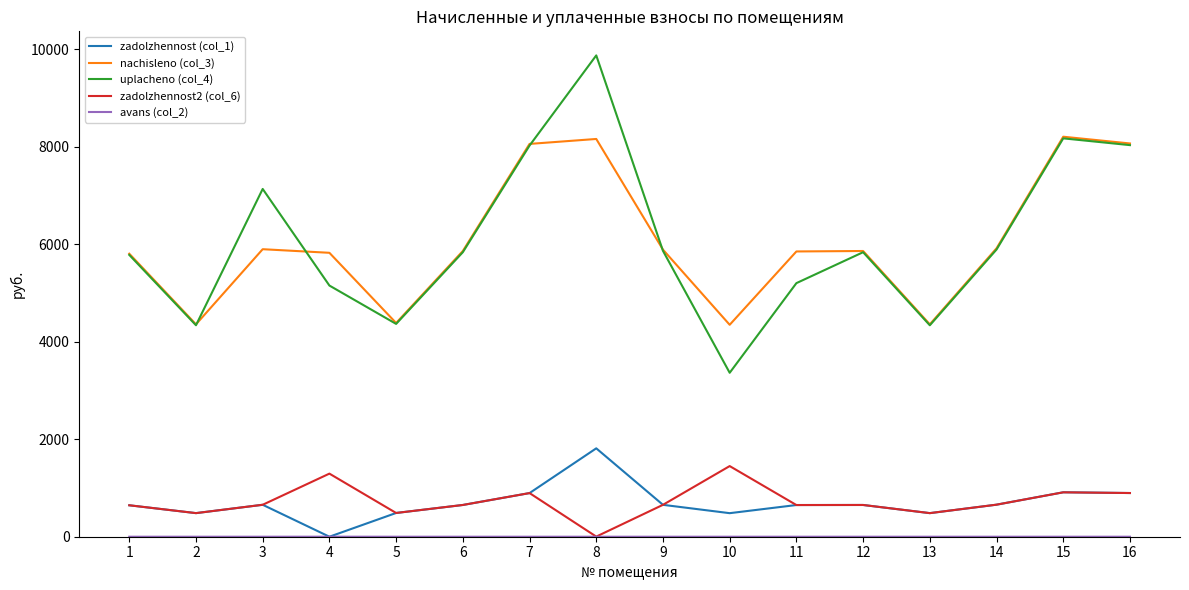

At which category does the chart reach its peak across all series?

8